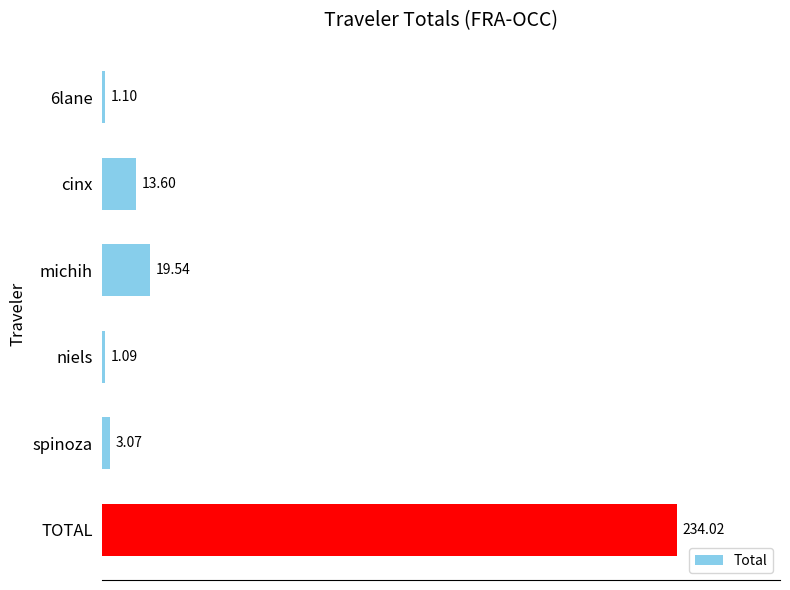

At which label is the value closest to 117?

michih